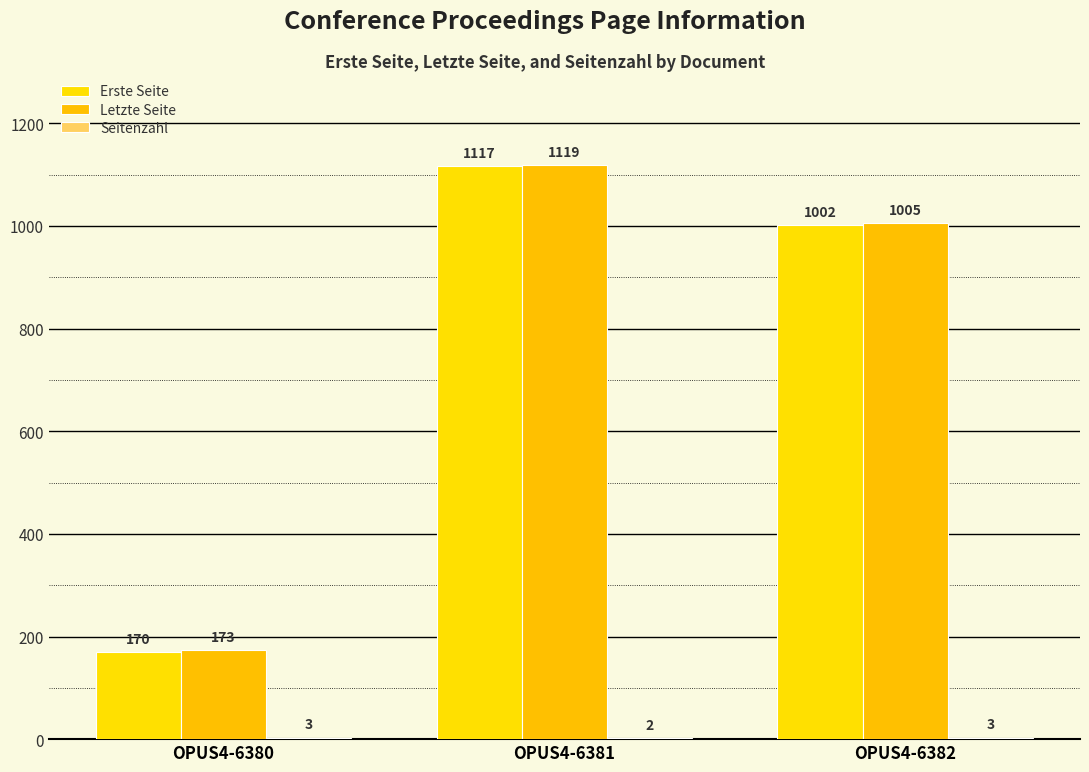

Are the bars grouped side by side (vs. stacked)?

Yes